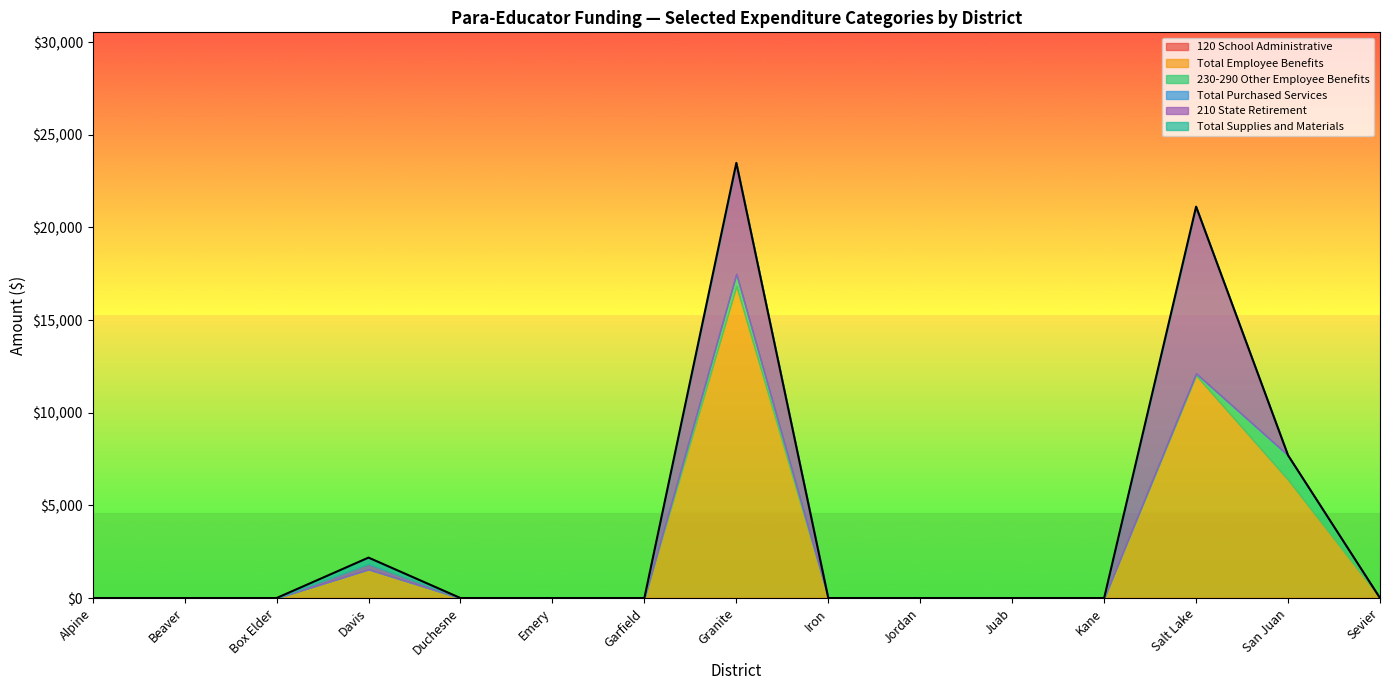

How many data points in 230-290 Other Employee Benefits are above 0?

3